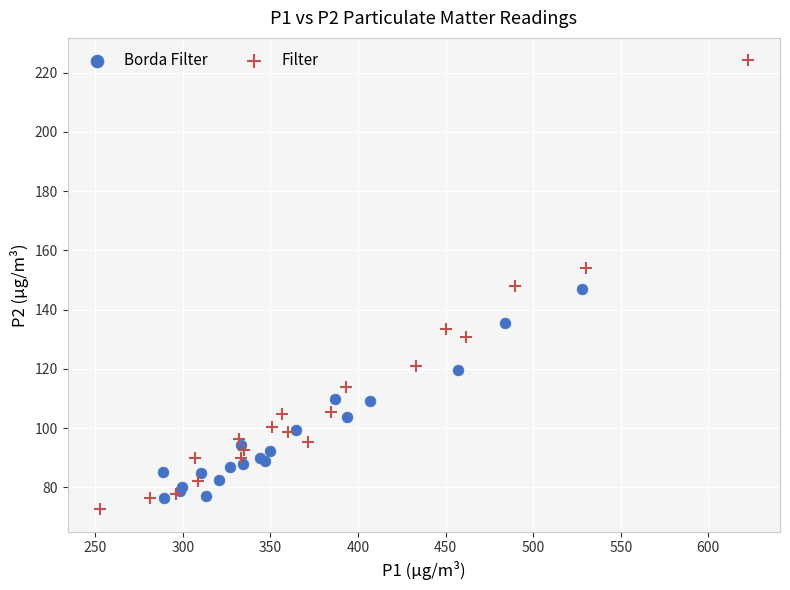

Which series contains the highest Y value?

Filter